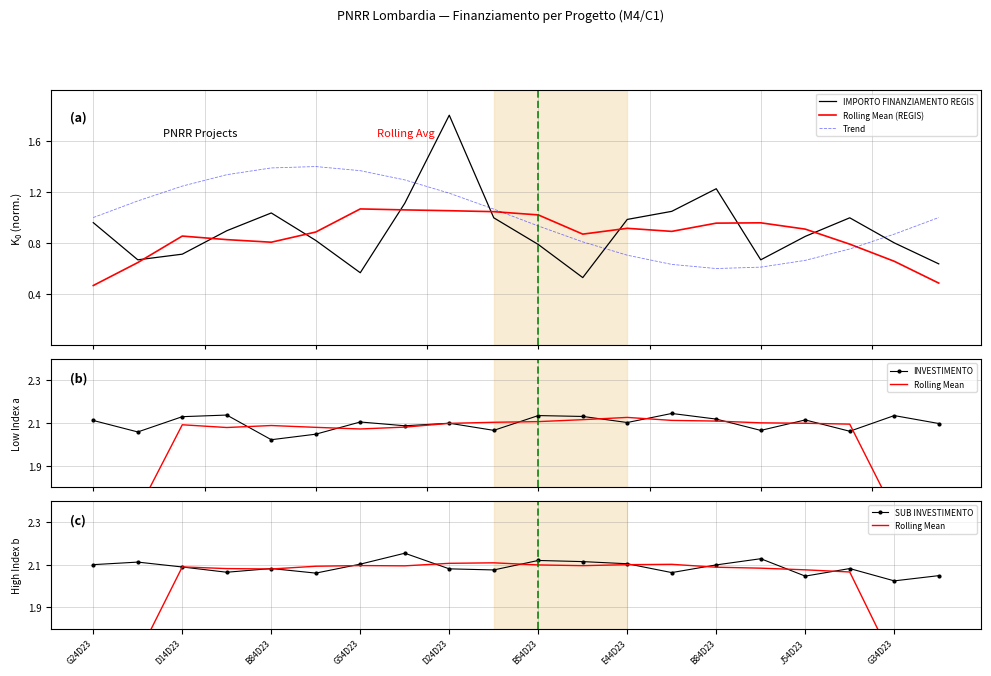

What is the maximum value for IMPORTO FINANZIAMENTO REGIS?

1.8